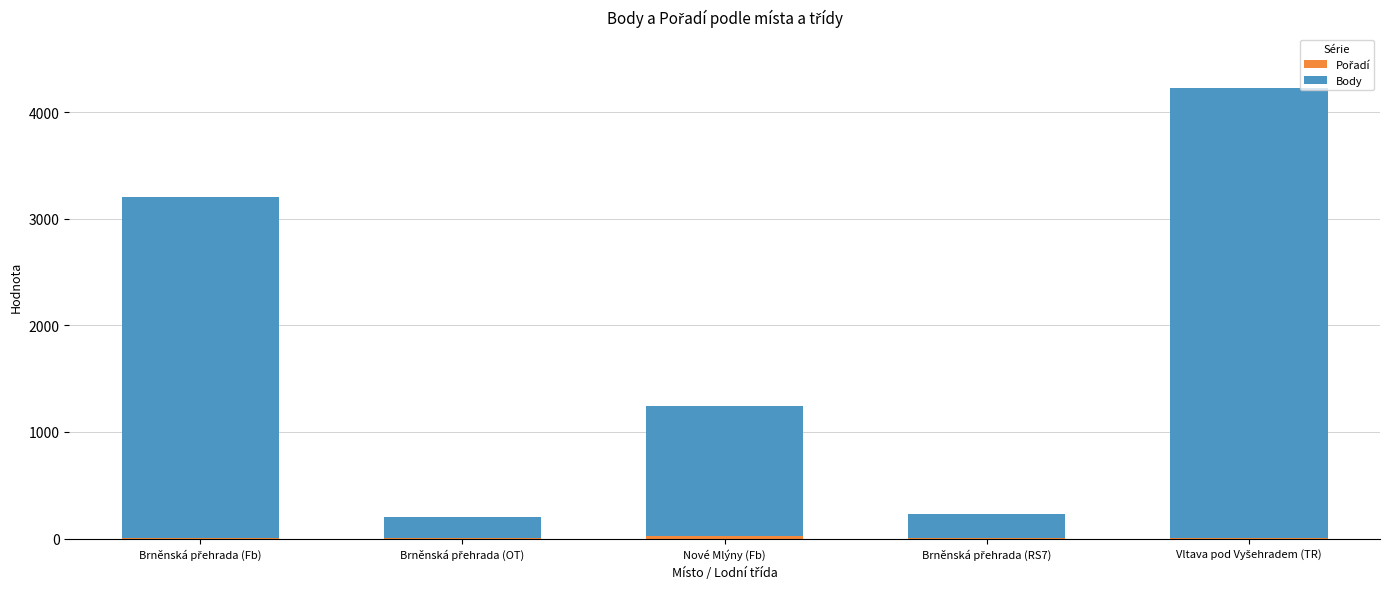

What is the value of the Pořadí bar at the 2nd from the left?

4